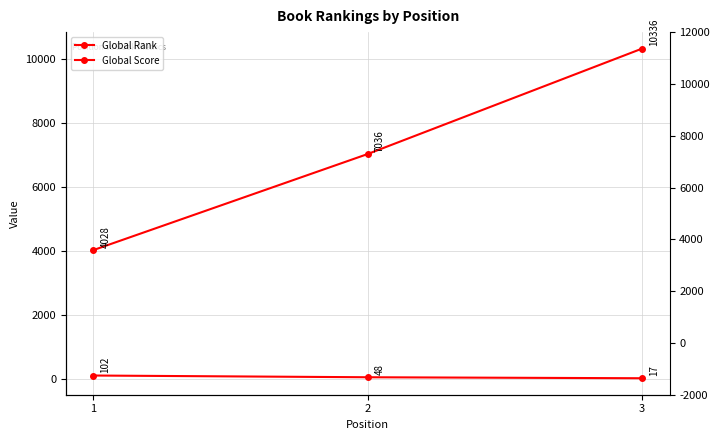

What is the minimum value for Global Score?

17